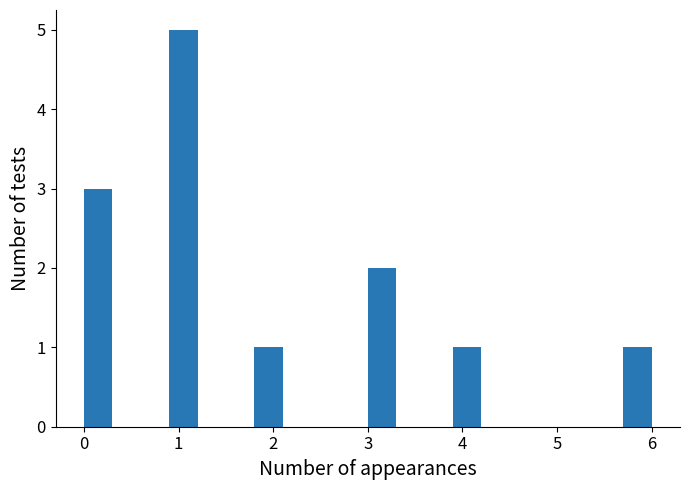

Around what value on the x-axis is the tallest bar? Give the approximate position of its centre, as read against the axis.

1.1